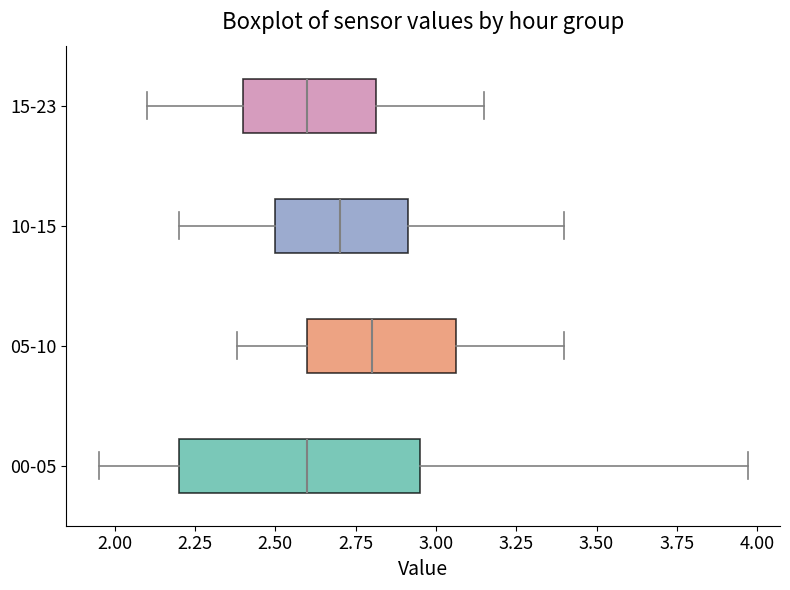

Where does the left whisker of the box for 05-10 end on the x-axis? The values are not printed on the chart, so give them approximately, as read against the axis.

2.40